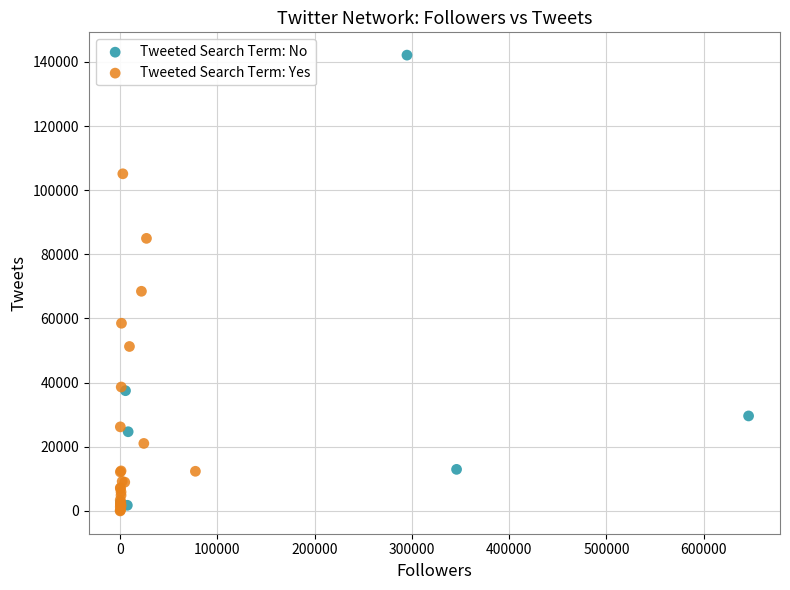

Which series has the widest spread of Y values?

Tweeted Search Term: No